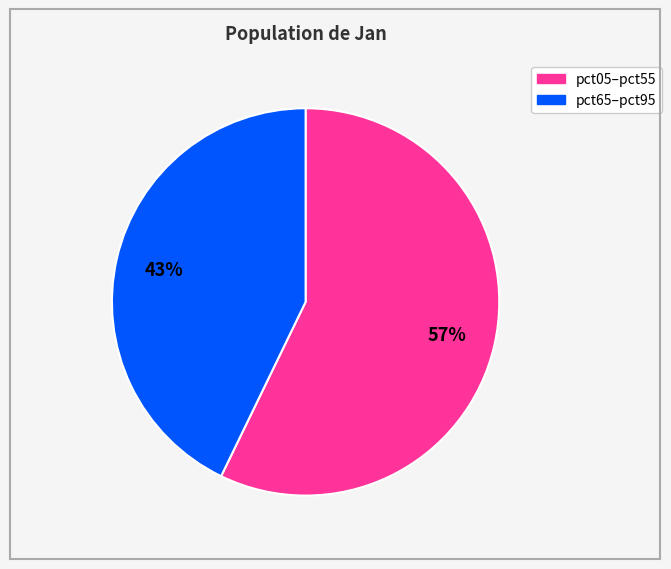

How many slices are in this pie chart?

2